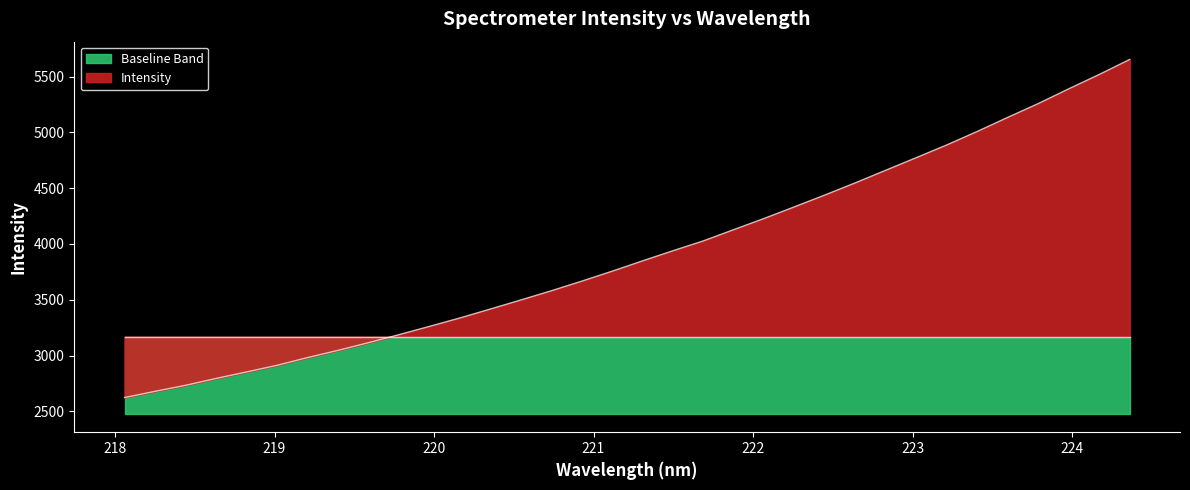

What is the difference between the values at 221.4993 and 223.5987?

1195.9